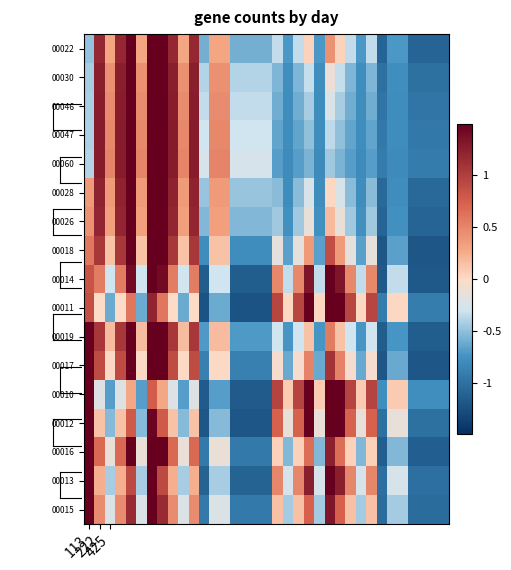

Rank the series by their maximum value, from highest to lowest.

00015, 00013, 00022, 00026, 00028, 00030, 00018, 00016, 00046, 00047, 00060, 00019, 00011, 00010, 00017, 00012, 00014